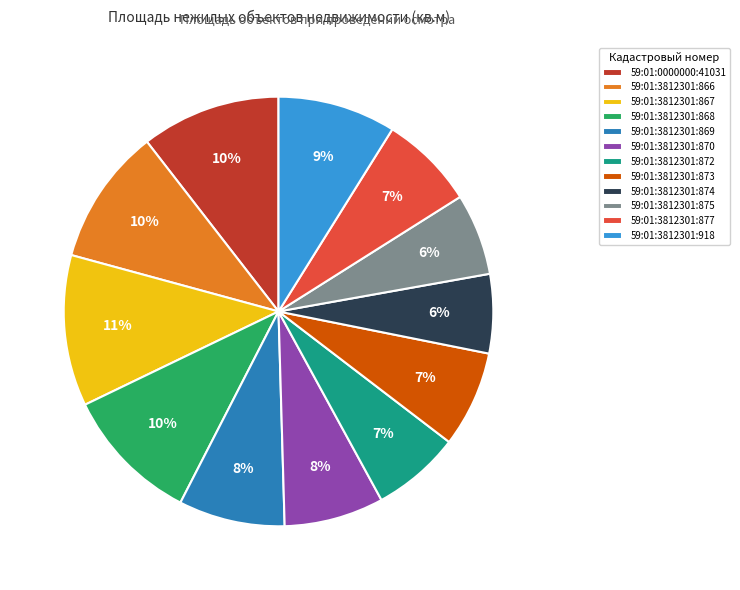

Which has a higher value, 59:01:3812301:877 or 59:01:3812301:875?

59:01:3812301:877